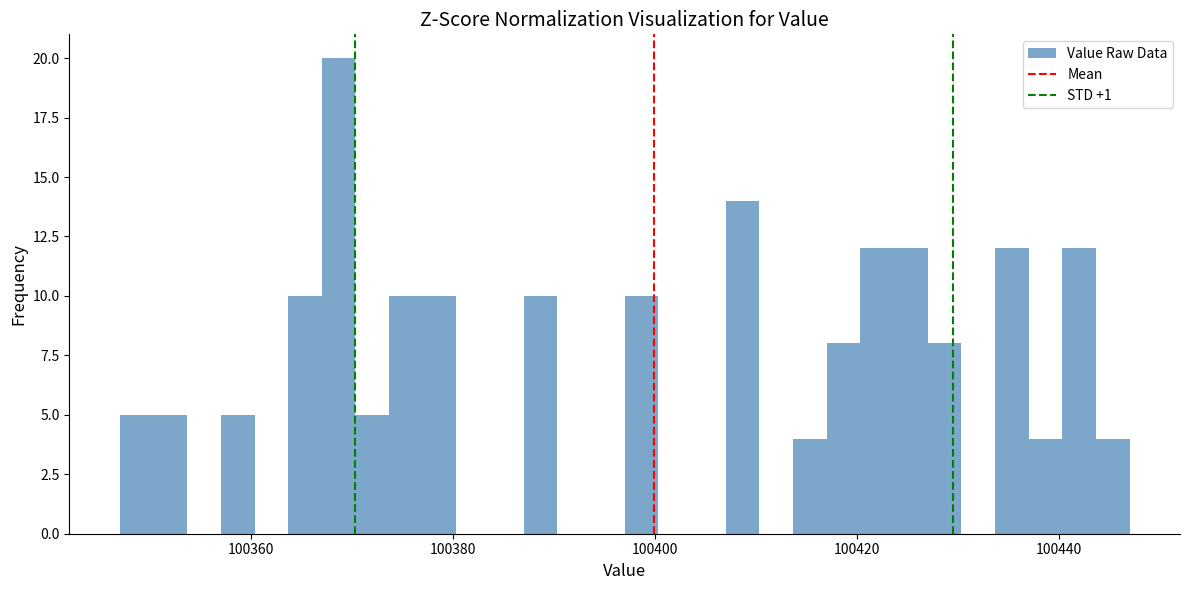

Around what value on the x-axis is the tallest bar? Give the approximate position of its centre, as read against the axis.

100368